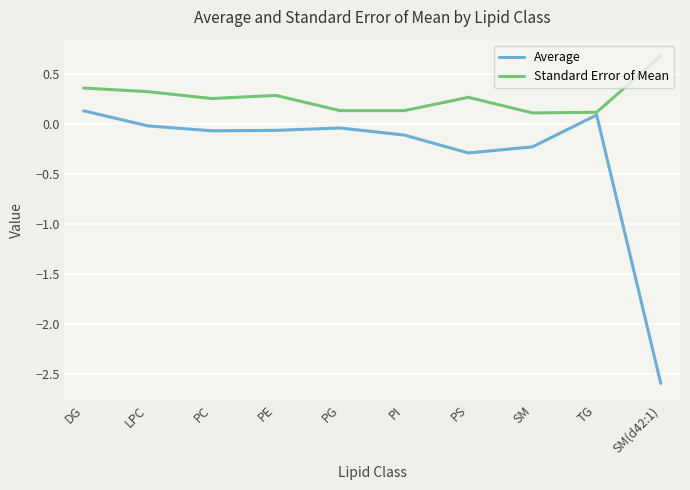

At SM, list the series in order from largest to smallest.

Standard Error of Mean, Average